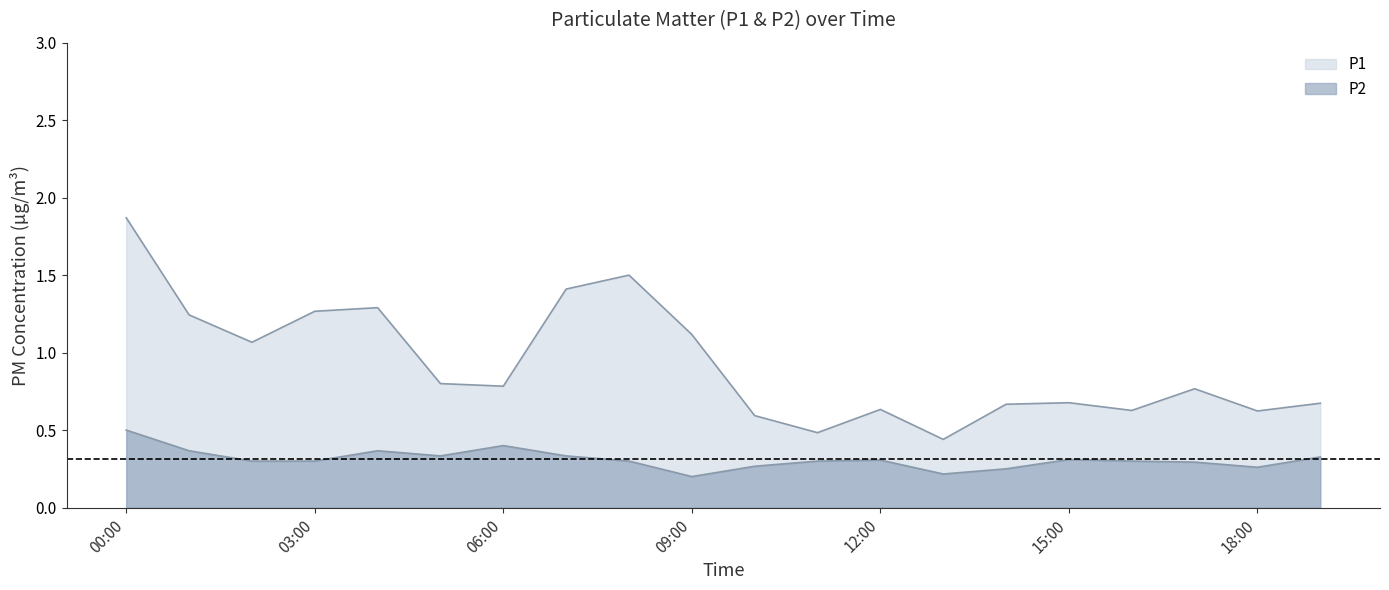

What are all the series names shown in the legend?

P1, P2